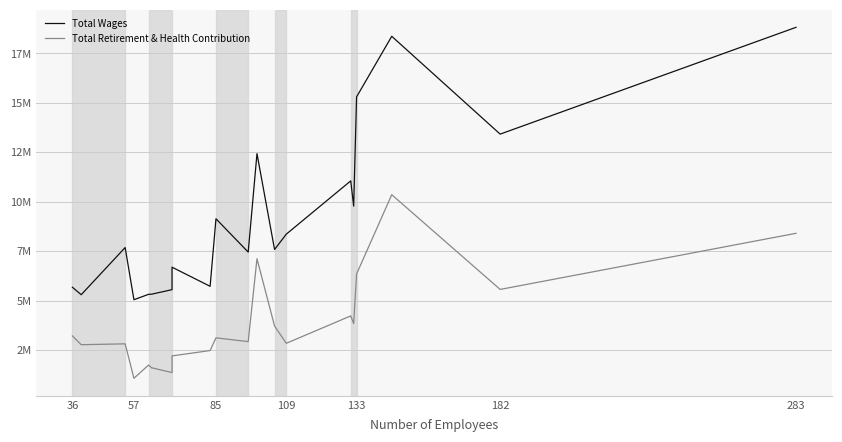

Does the chart display data point markers on the line(s)?

No